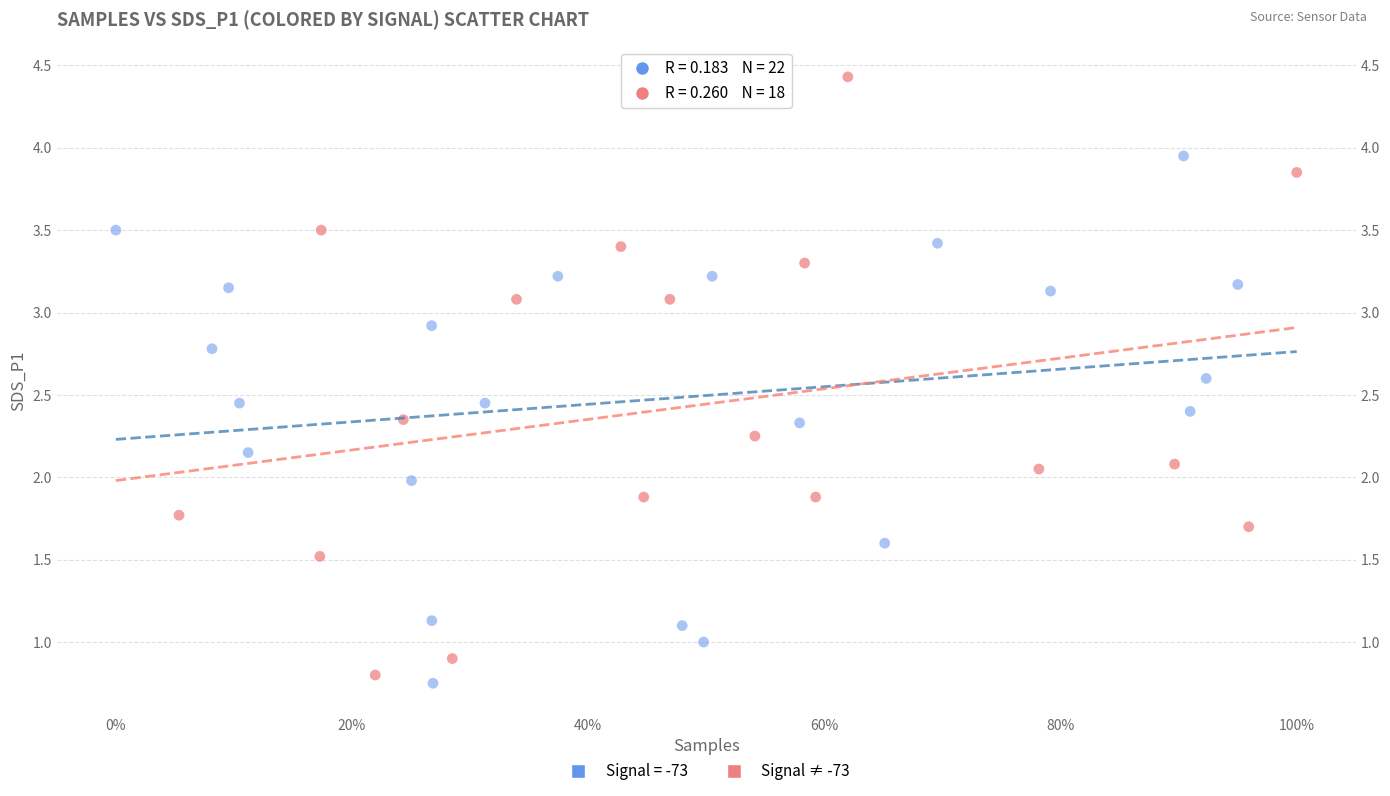

Which series contains the highest Y value?

Signal ≠ -73